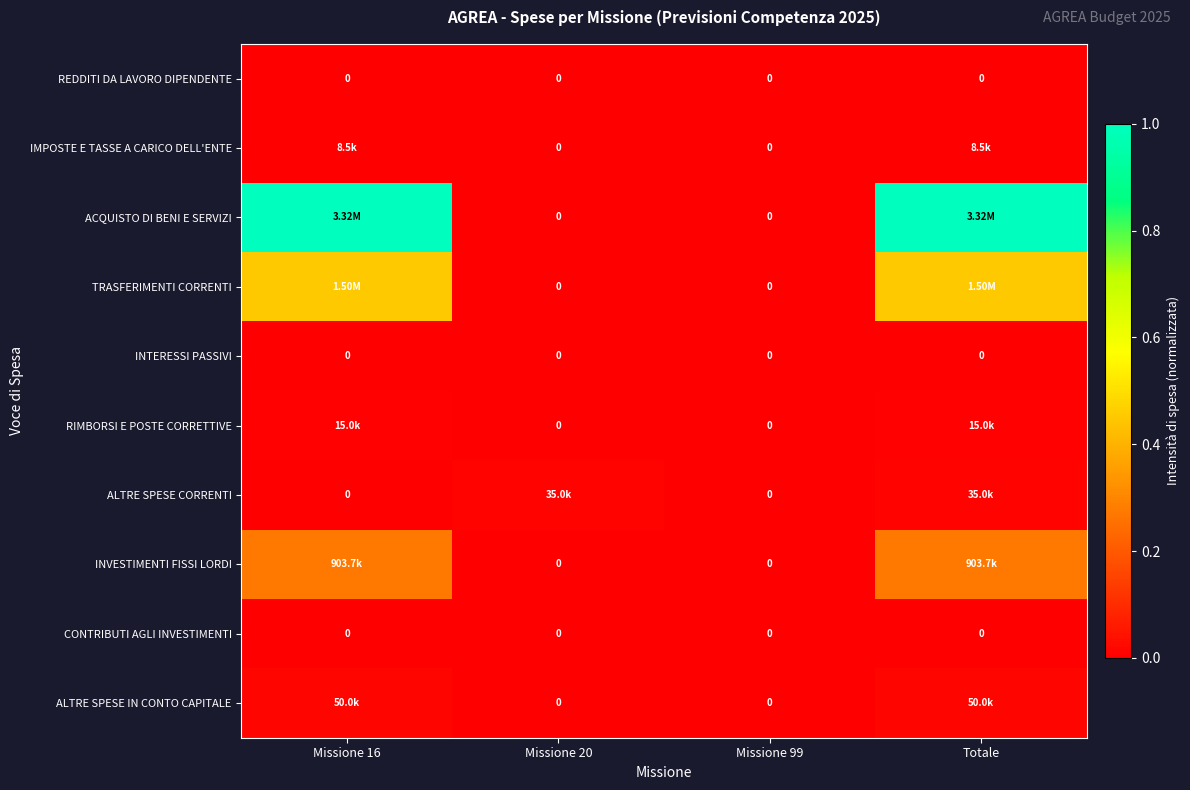

Which category has the highest value across all series?

Missione 16